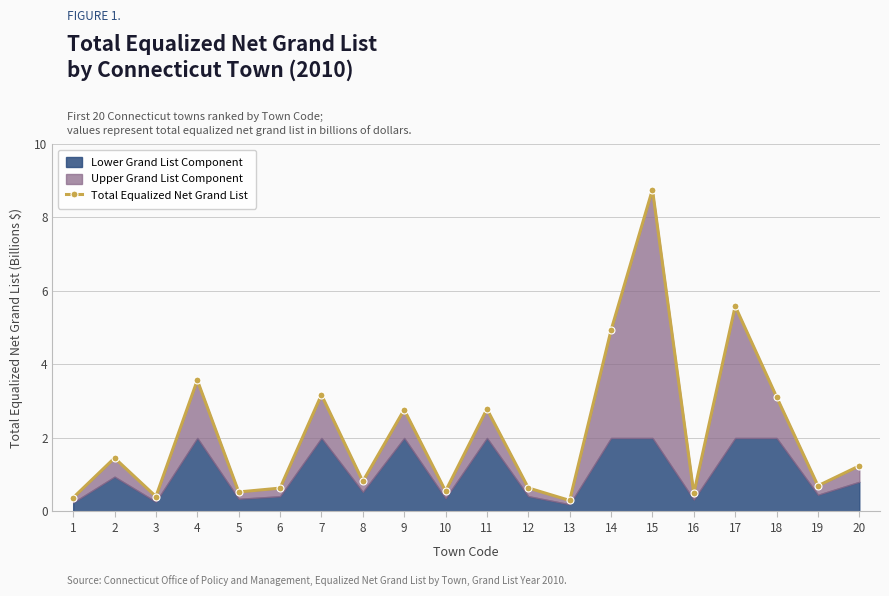

Where is the data nearest to the value 4?

4